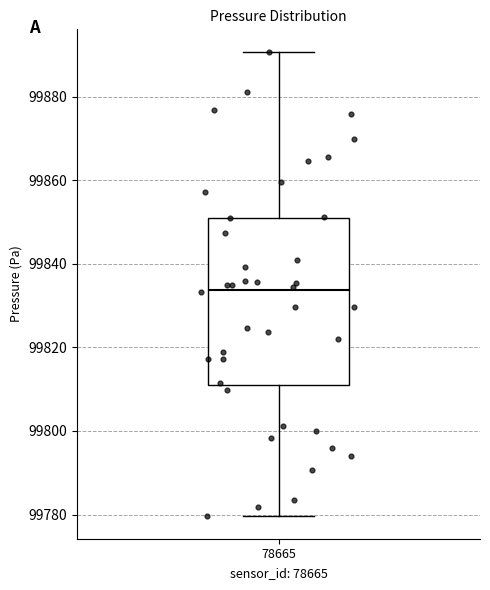

Transcribe this box plot: give where the median line is, the range the box spans, and where the two whiskers end, as read against the y-axis. The values are not printed on the chart, so give them approximately, as read against the axis.

median 99834, box 99810 to 99852, whiskers 99780 to 99890